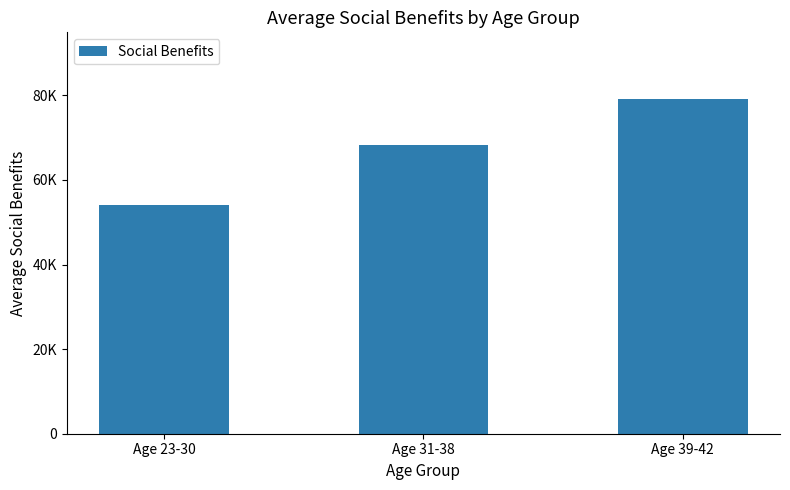

Which has a higher value, Age 31-38 or Age 23-30?

Age 31-38